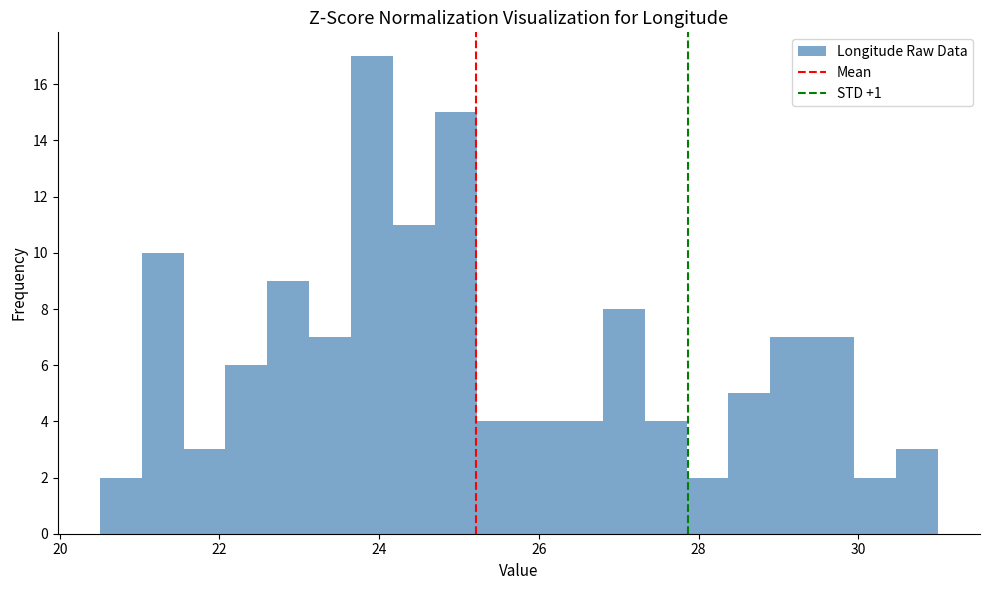

Read against the x-axis, roughly where is the centre of the tallest bar?

24.0